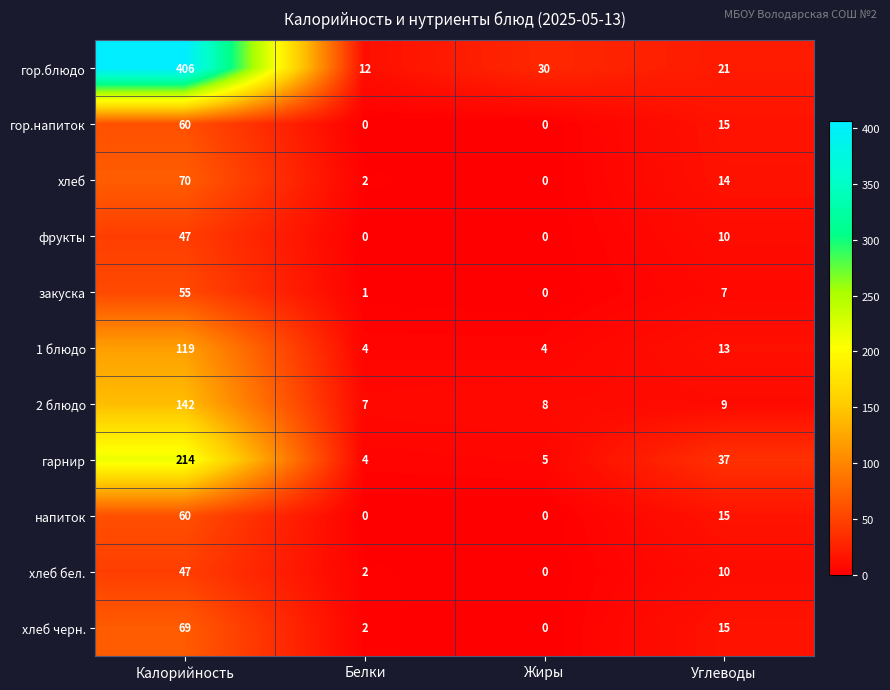

At which category is the sum across all series the highest?

Калорийность